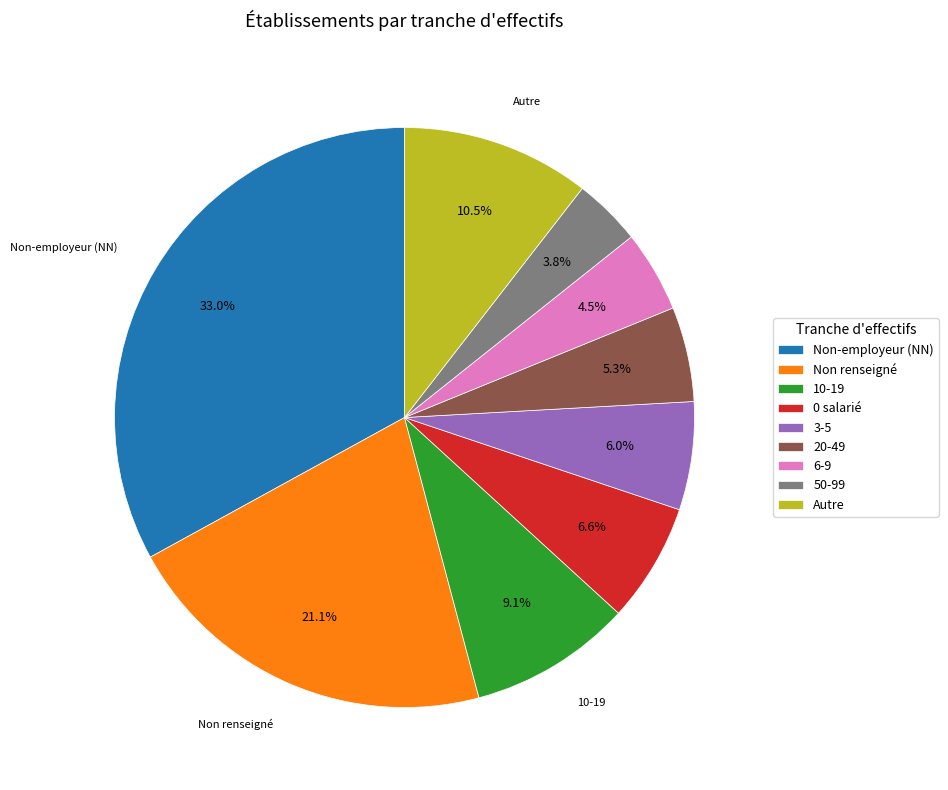

What percentage is NOT represented by 50-99?

96.2%